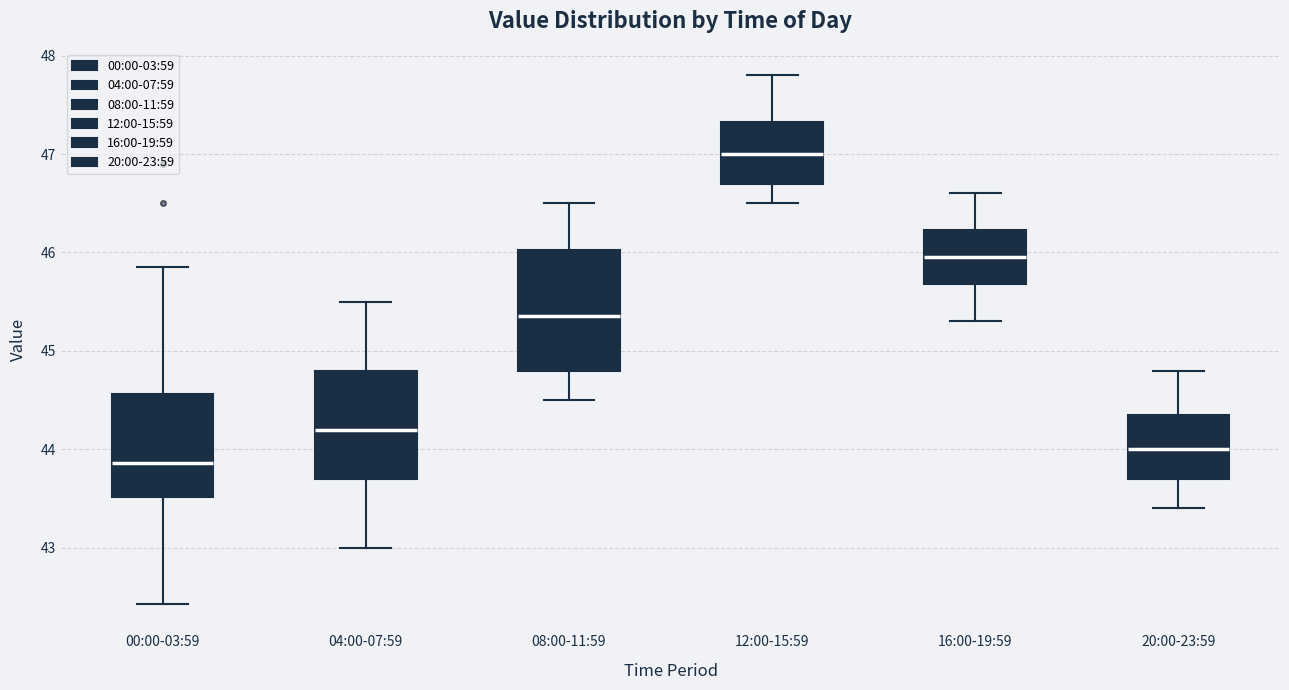

Comparing the boxes themselves (not the whiskers), which one is the tallest?

08:00-11:59